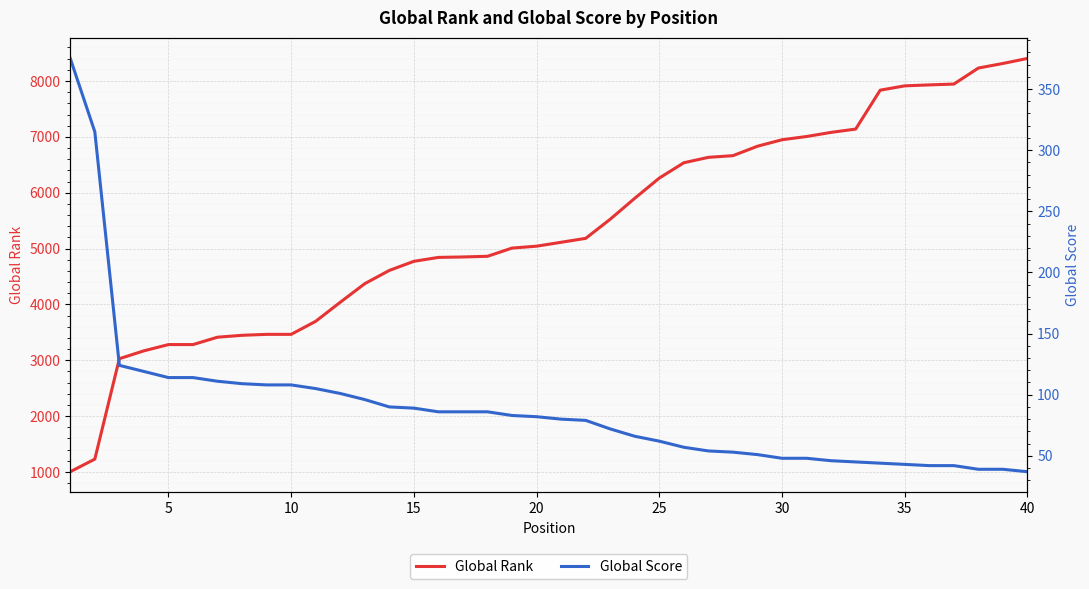

What is the value of the Global Score point at the 21st from the left?

114